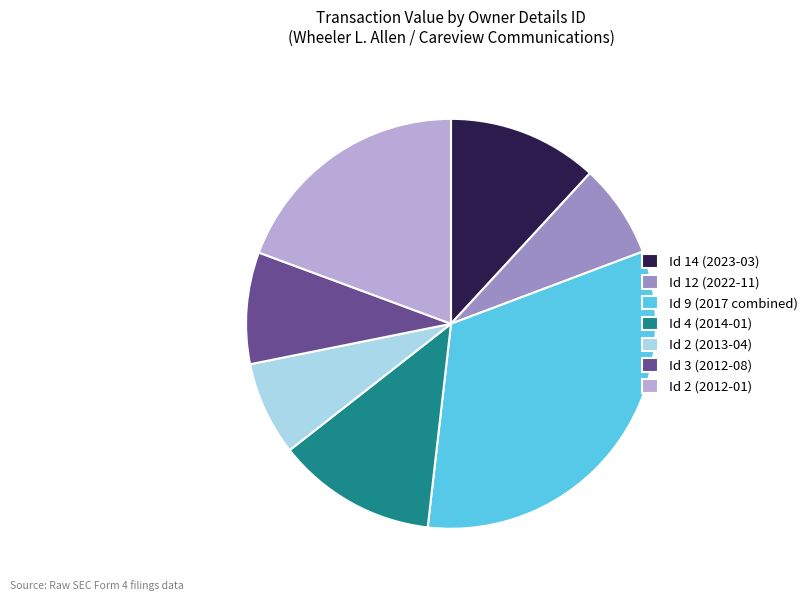

What is the ratio of the value at Id 12 (2022-11) to the value at Id 4 (2014-01)?

0.6